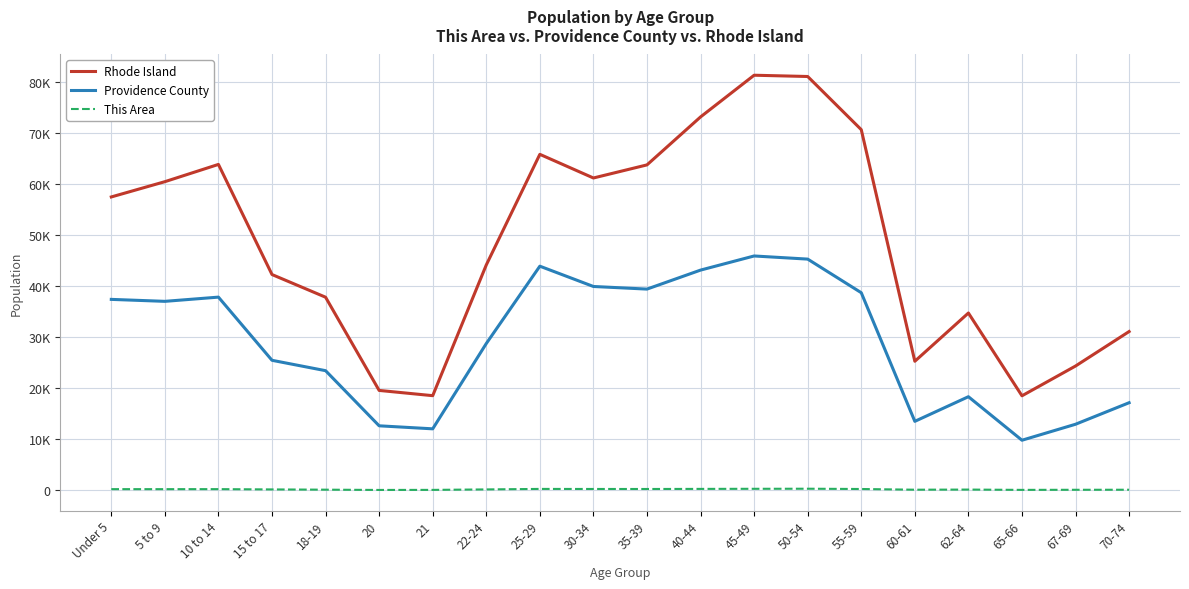

What are all the series names shown in the legend?

Rhode Island, Providence County, This Area